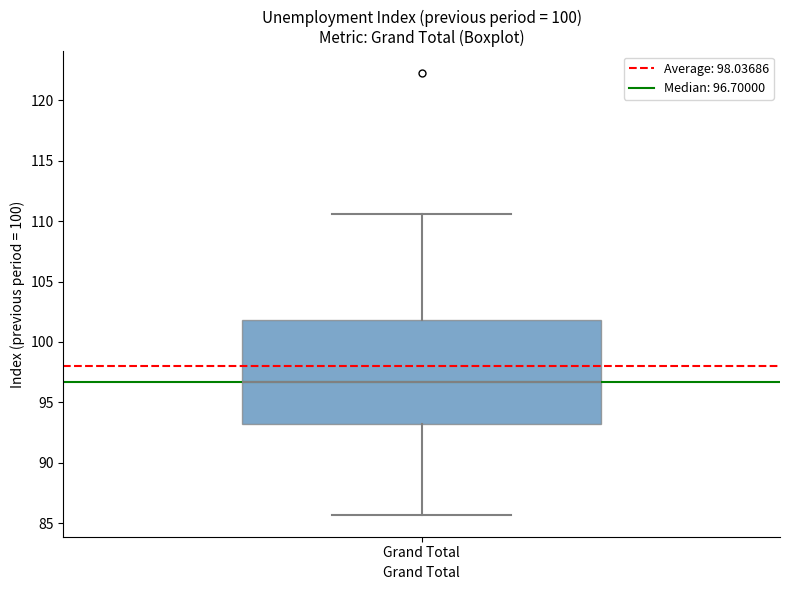

Read this box plot against the y-axis: the position of the median line, the range covered by the box, and the ends of both whiskers. The values are not printed on the chart, so give them approximately, as read against the axis.

median 96.5, box 93.0 to 102.0, whiskers 85.5 to 110.5